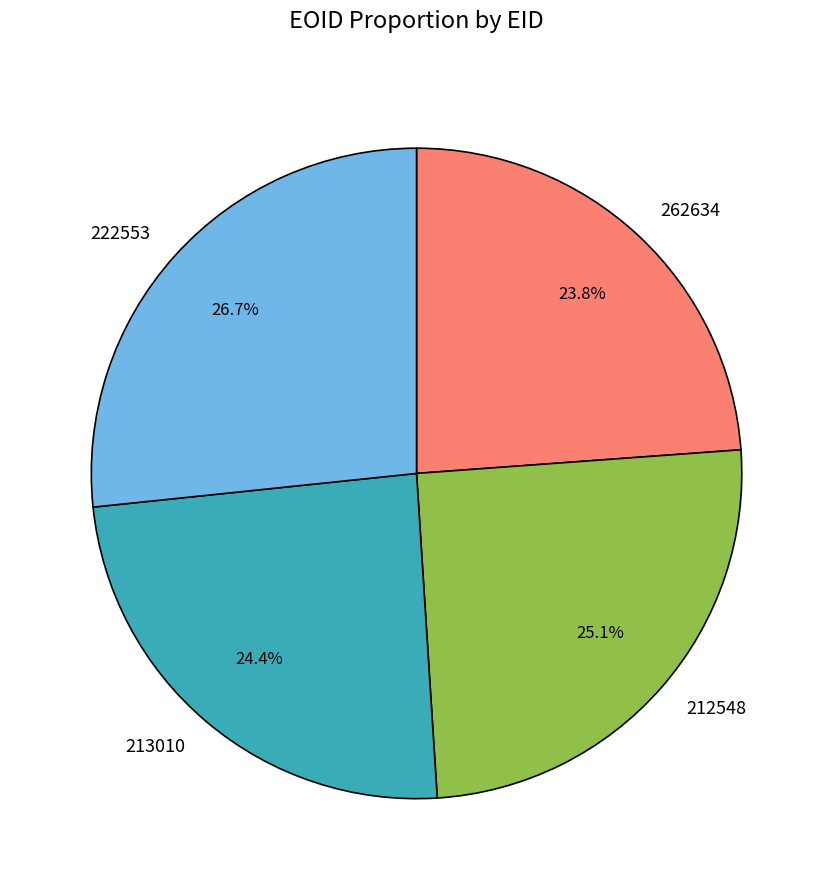

How many slices are in this pie chart?

4